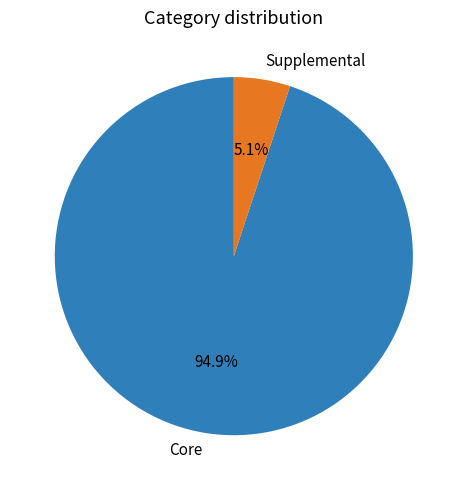

Do Supplemental and Core together represent more than half of the pie?

Yes